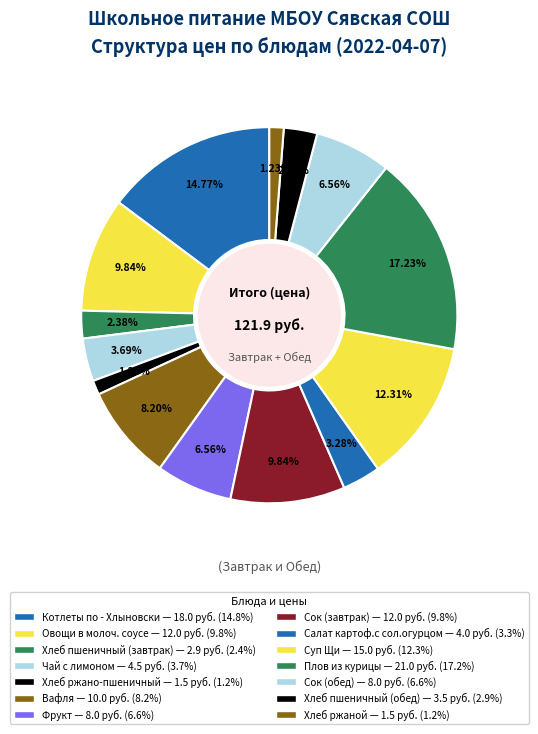

To the nearest percent, what portion does Чай с лимоном represent?

4%